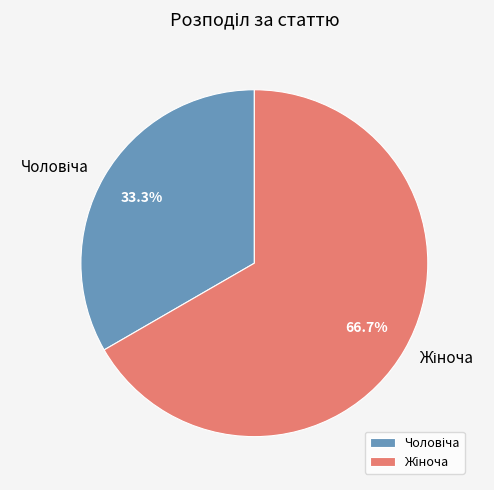

Is there any slice that represents more than half of the pie?

Yes